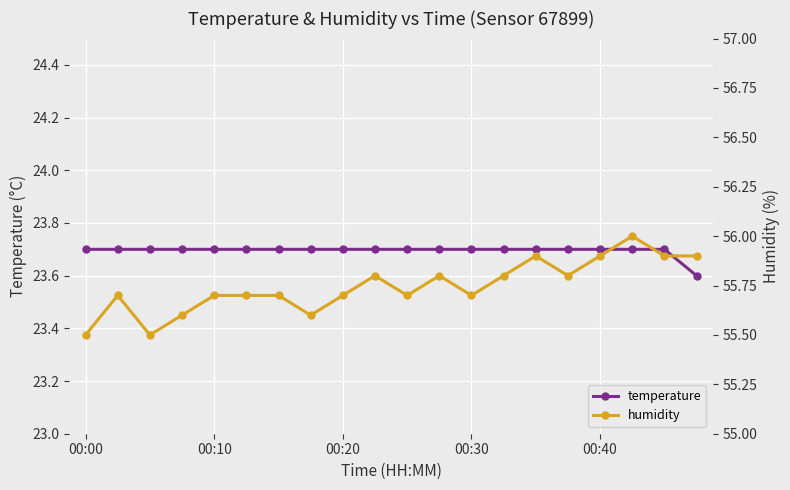

Count the temperature values in the range 23 to 24.

20